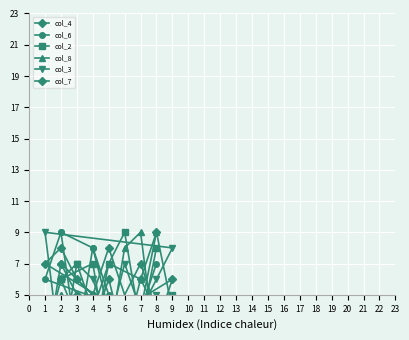

What is the average value of the col_6 series?

5